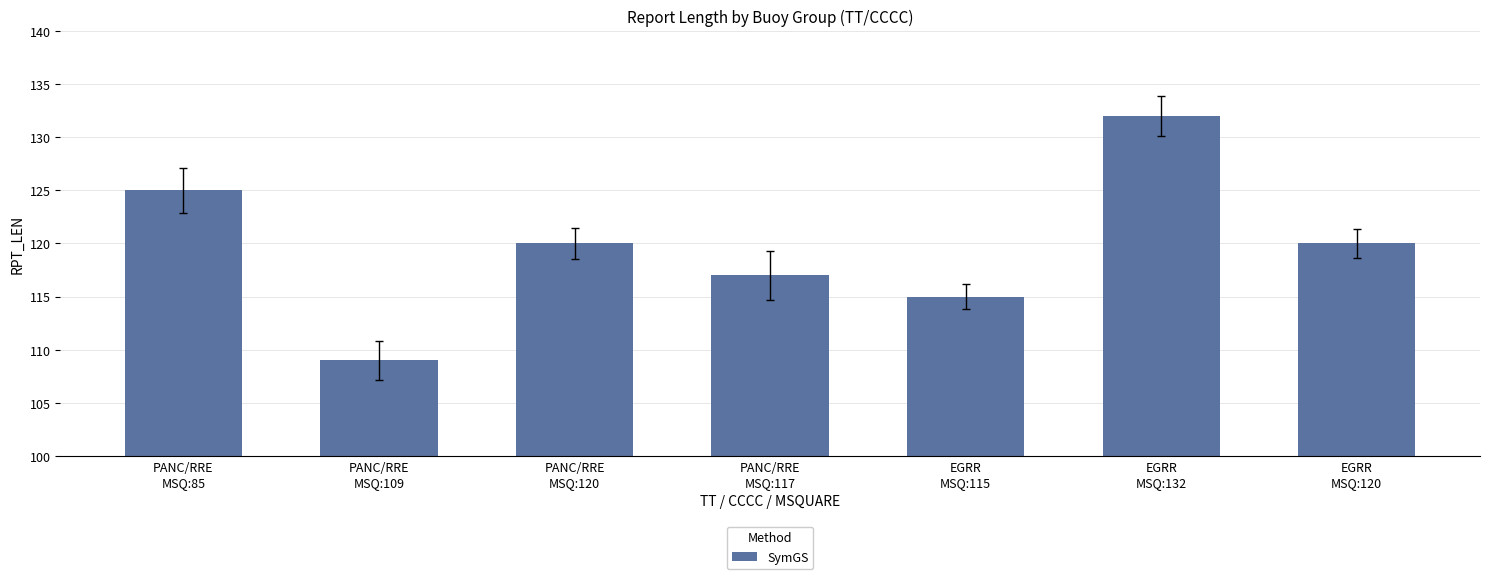

Reading left to right, list all the values displayed in this chart.

125	109	120	117	115	132	120